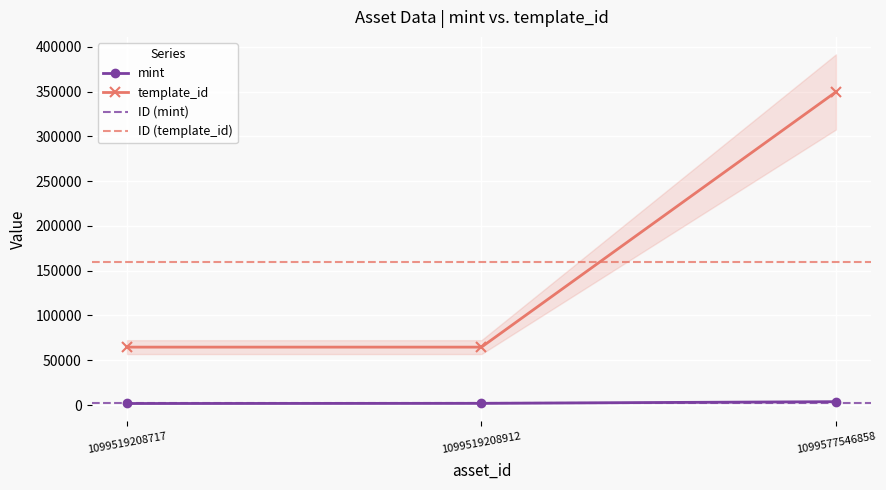

Reading left to right, what are all the values shown in this chart?

mint: 1748	1925	3779
template_id: 64660	64660	349523